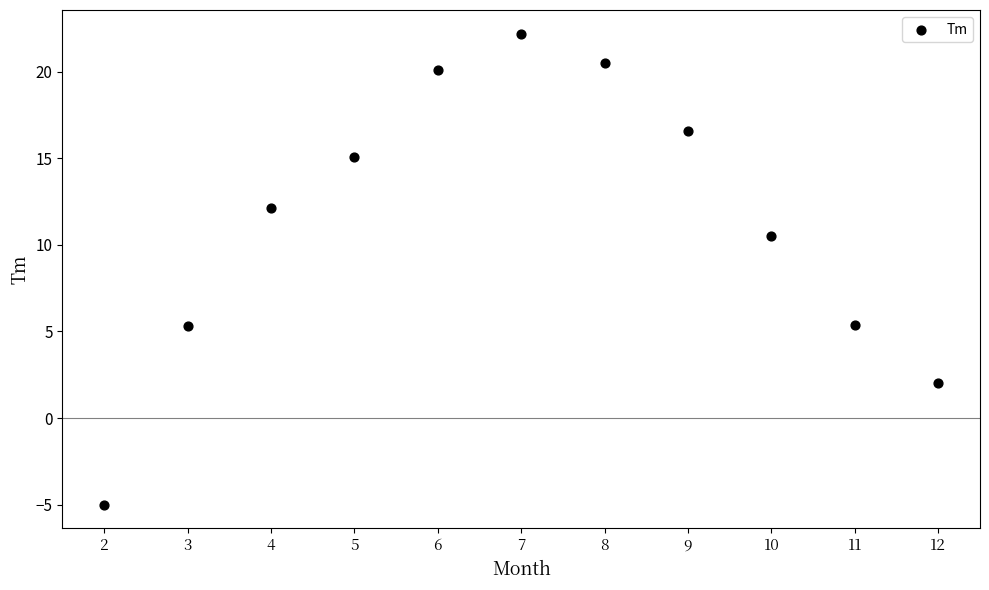

What is the average Y value?

11.3